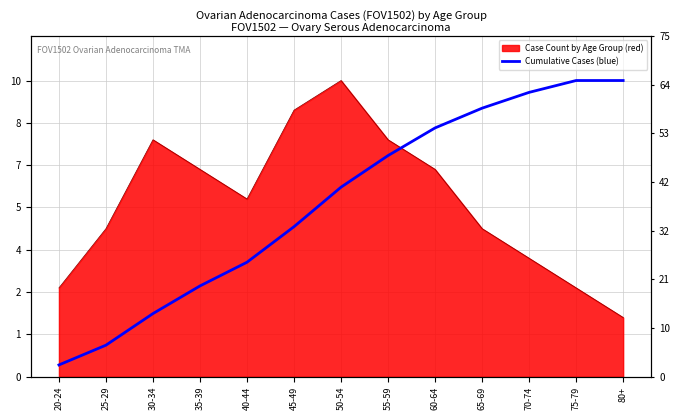

Is it true that the value at 70-74 is 9.6?

True